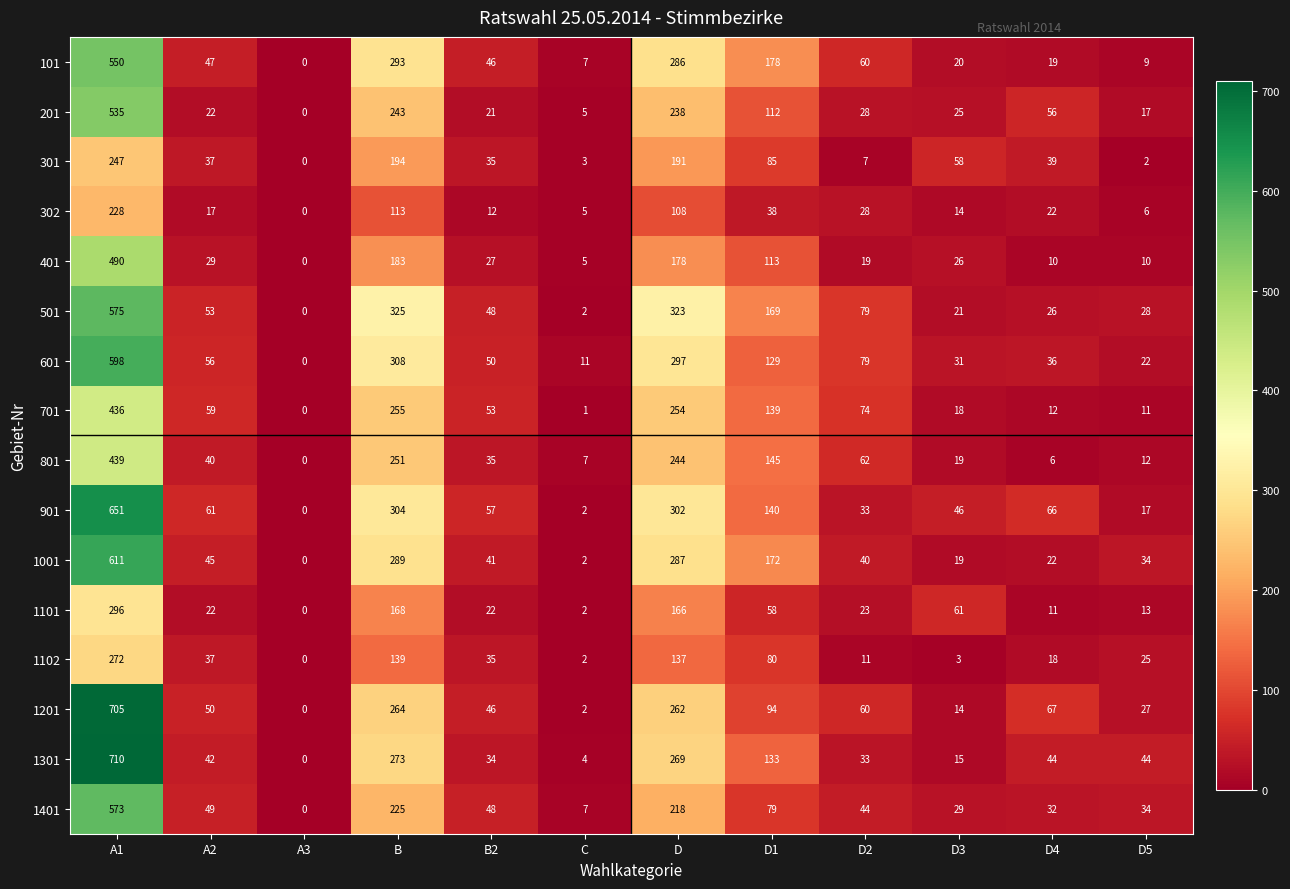

True or false: 1401 has a value of 9 at C.

False